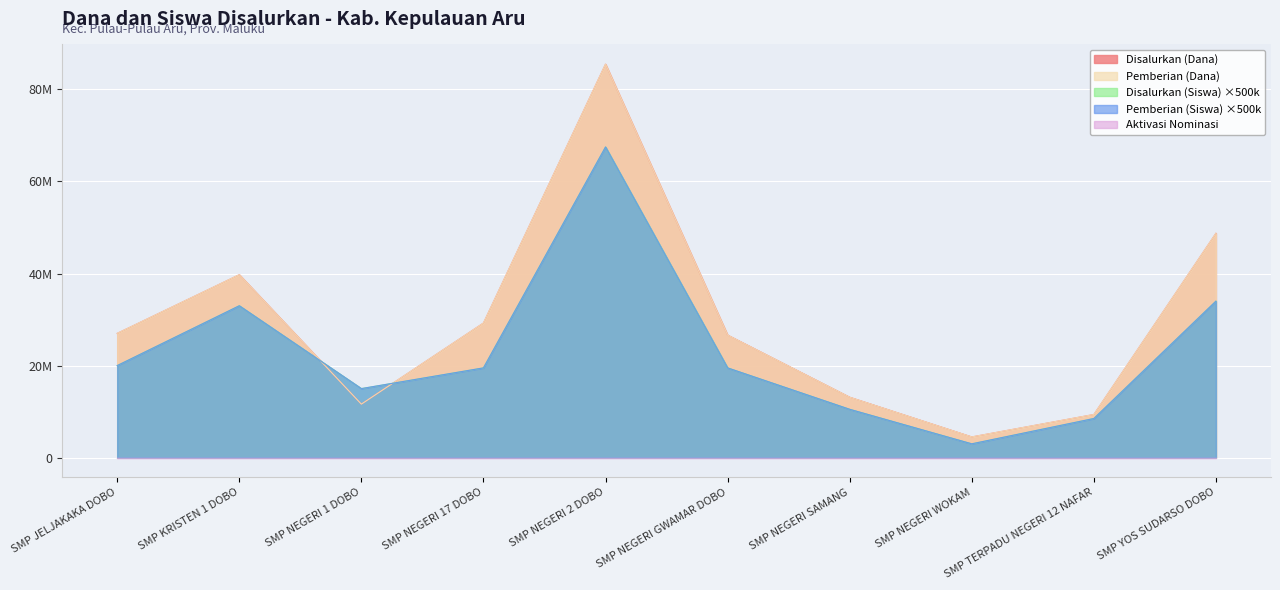

True or false: Pemberian (Dana) has a value of 11625000 at SMP NEGERI 1 DOBO.

True